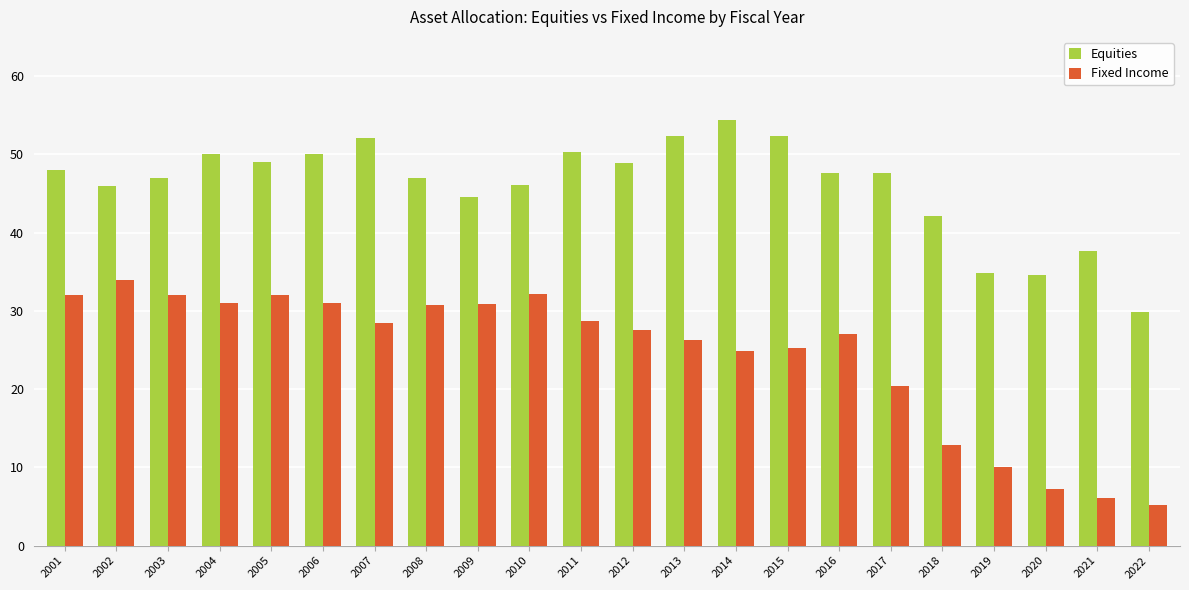

What is the minimum value for Fixed Income?

5.2